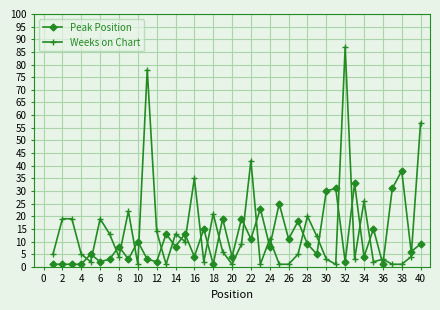

After their last crossing, which series has the higher values: Peak Position or Weeks on Chart?

Weeks on Chart